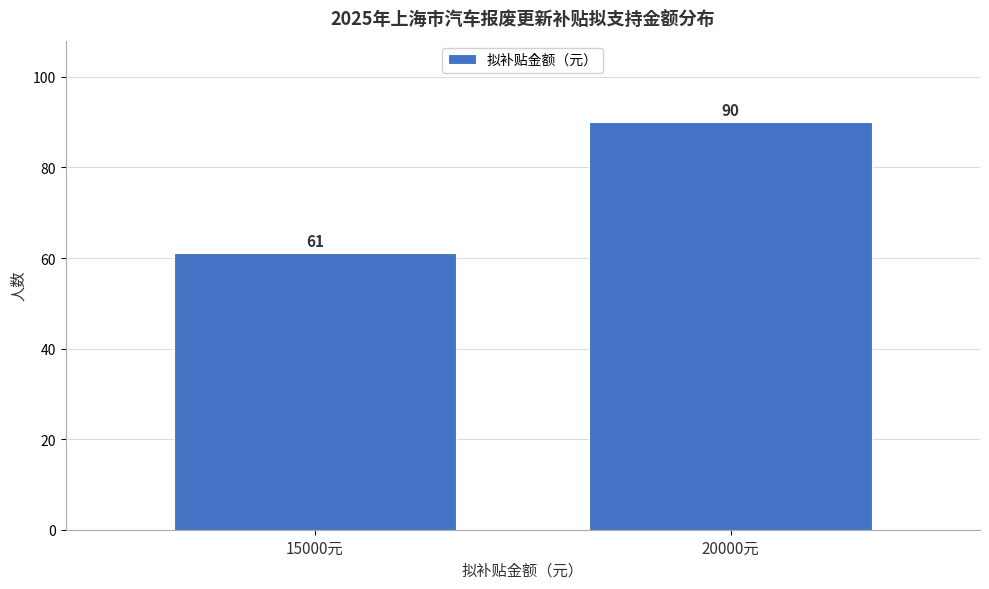

Reading left to right, list all the values displayed in this chart.

61	90